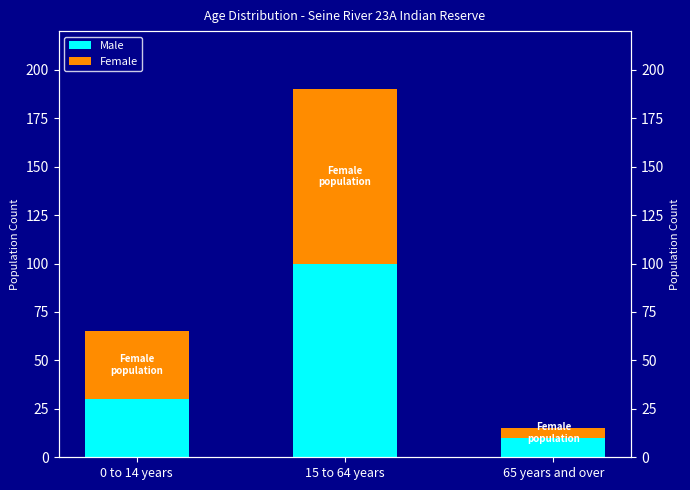

At how many categories does at least one series exceed 81?

1